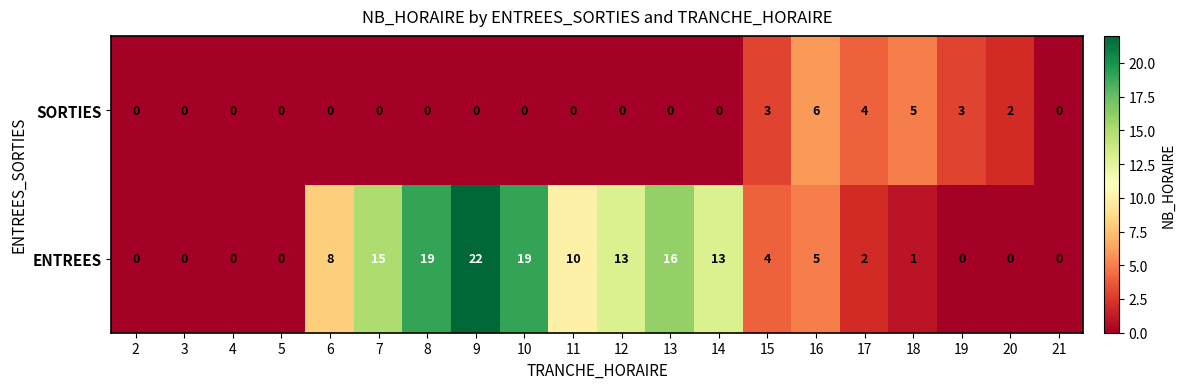

How many SORTIES values are between 0 and 3?

17